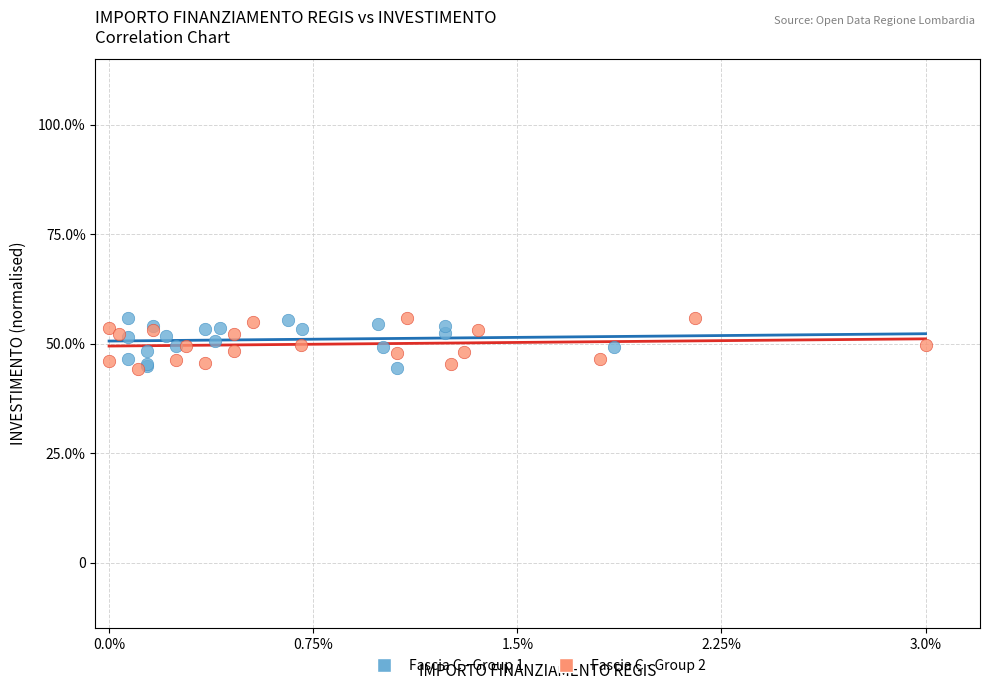

What are all the series names shown in the legend?

Fascia C - Group 1, Fascia C - Group 2